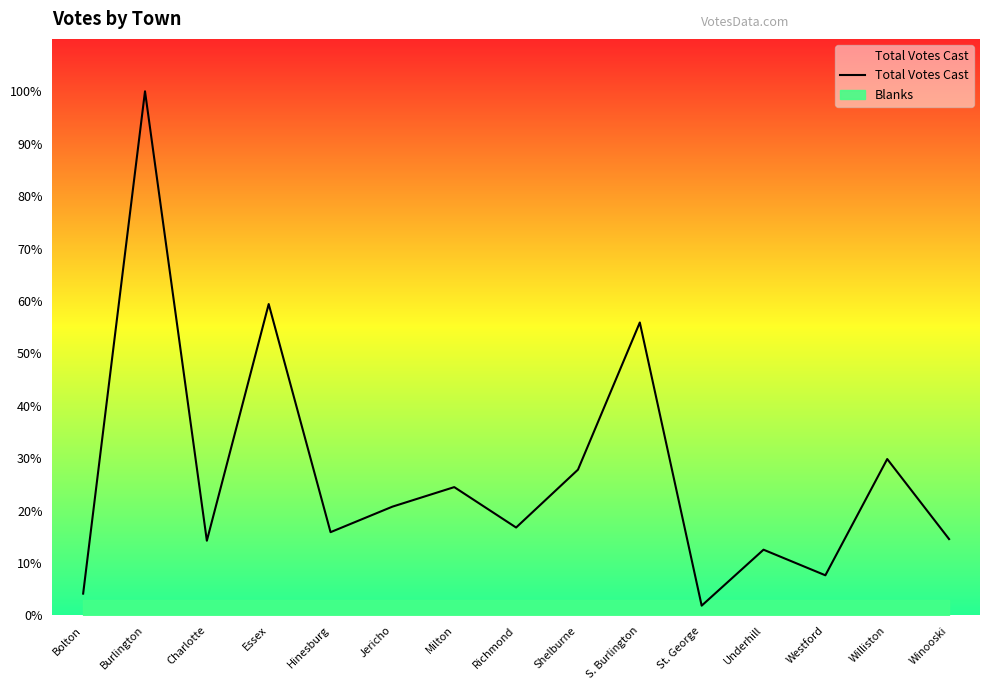

How many values are below 7723?

7